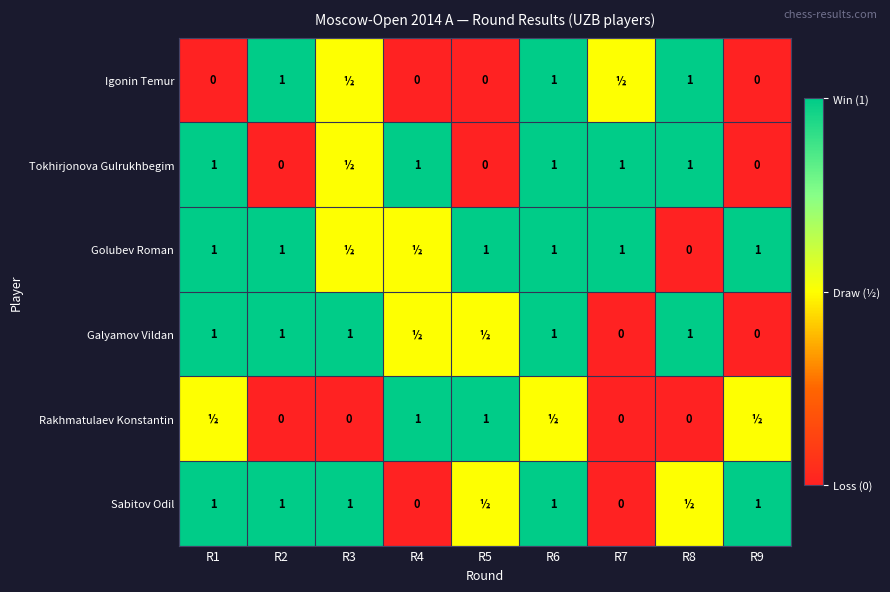

What is the sum of the Sabitov Odil values at R1 and R4?

1.0